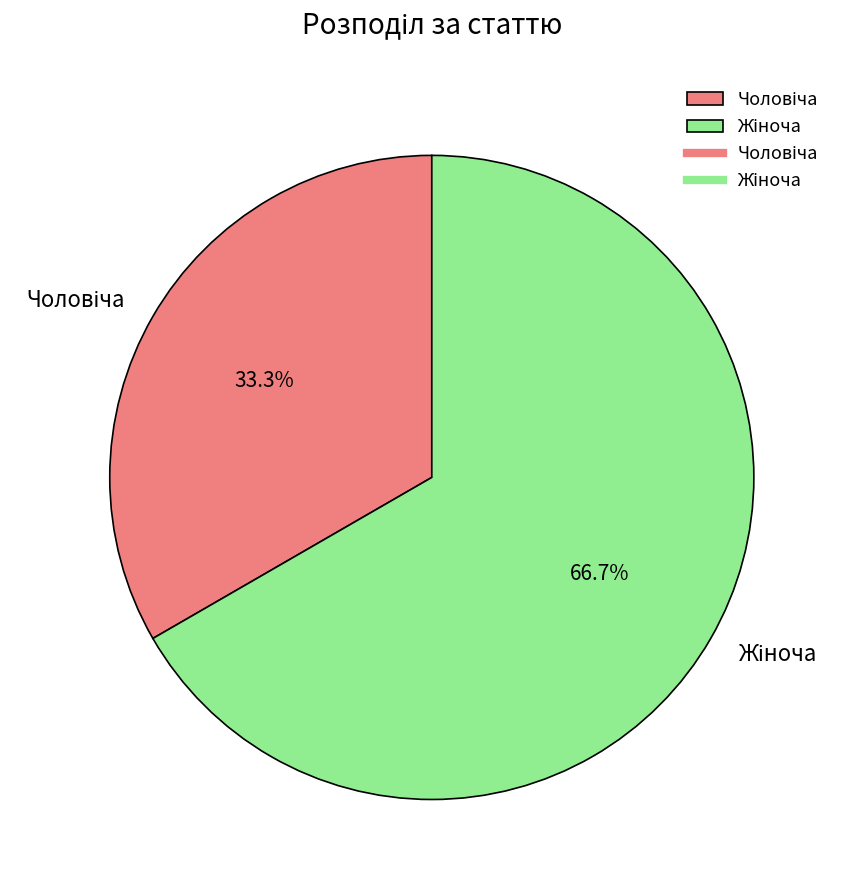

To the nearest percent, what is the average slice percentage?

50%